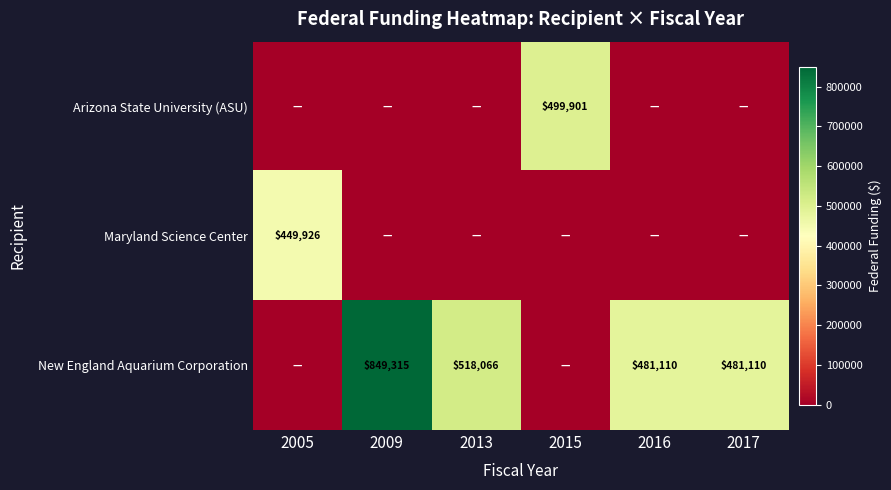

What is the spread (max minus min) of values at 2016?

481110